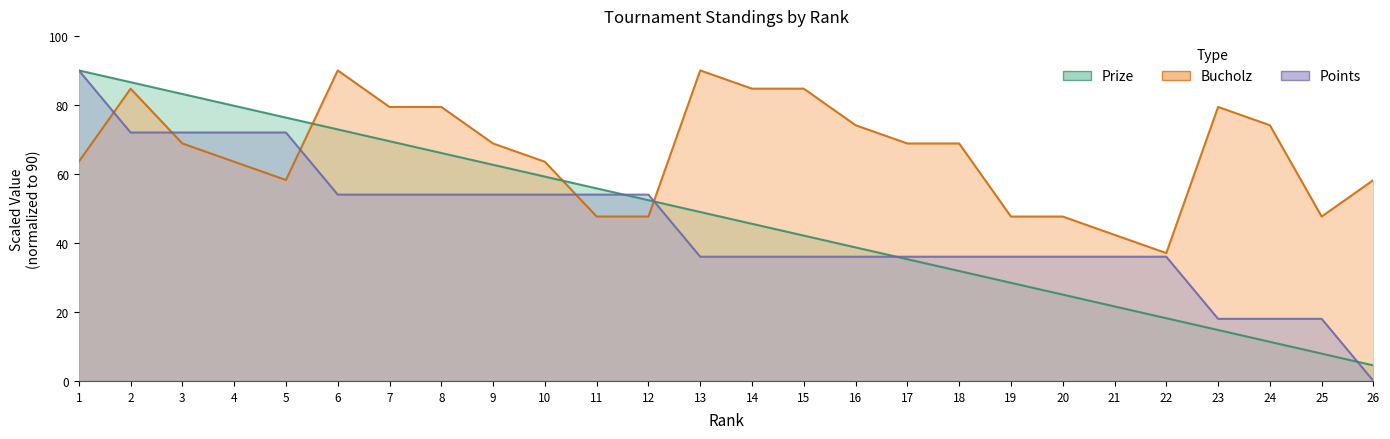

The Points series shows 36.0 at 16. True or false?

True